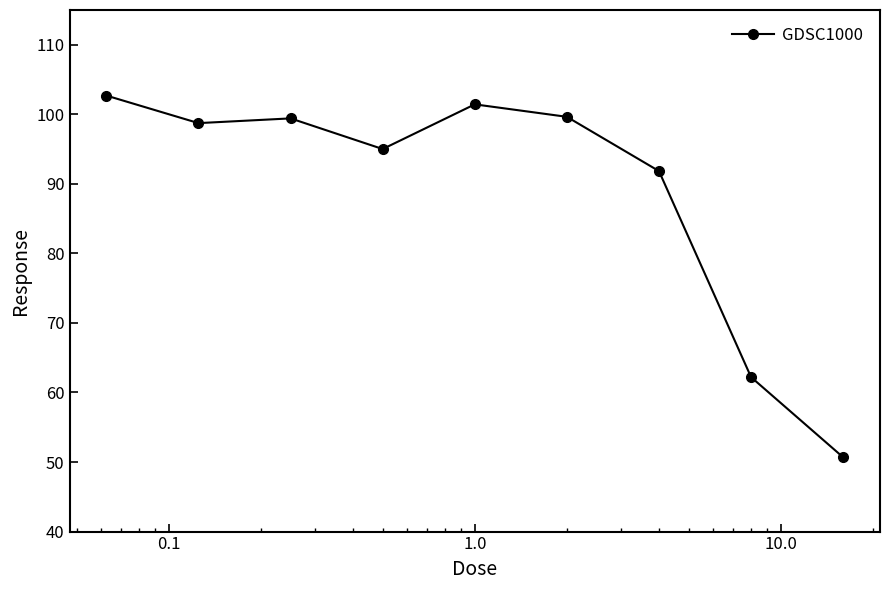

What is the maximum value shown in the chart?

102.7